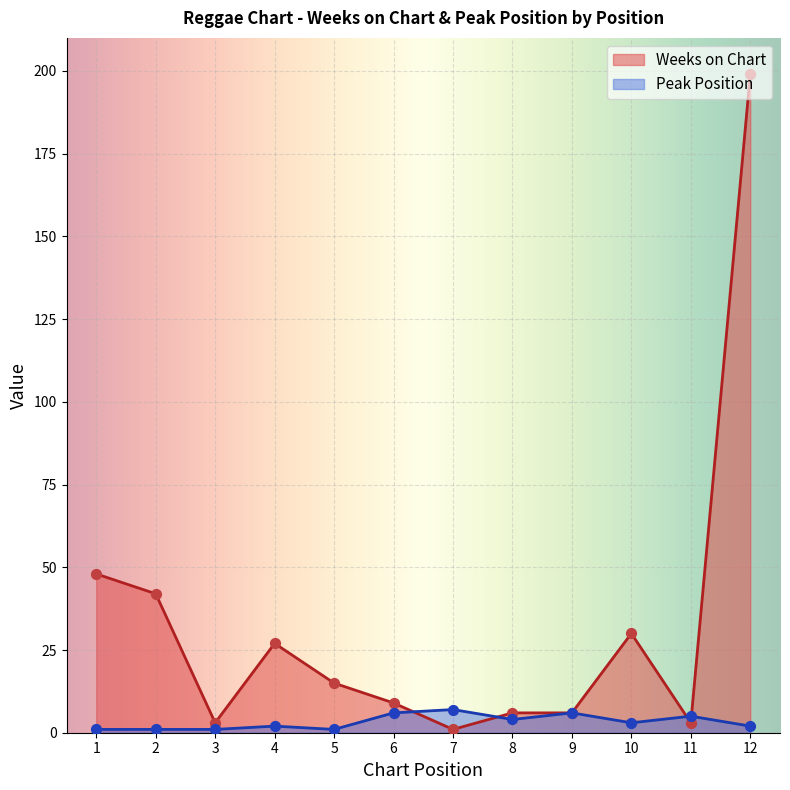

At which category is the sum across all series the highest?

12